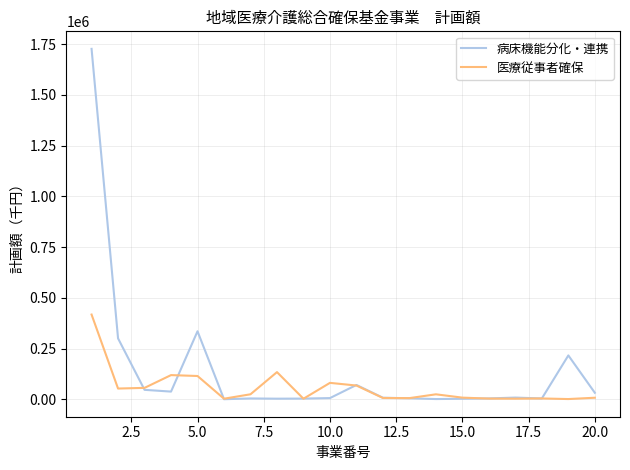

Rank the series by their maximum value, from highest to lowest.

病床機能分化・連携, 医療従事者確保